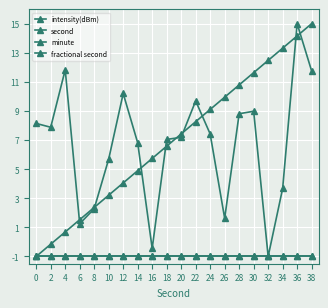

Does the chart have visible grid lines?

Yes